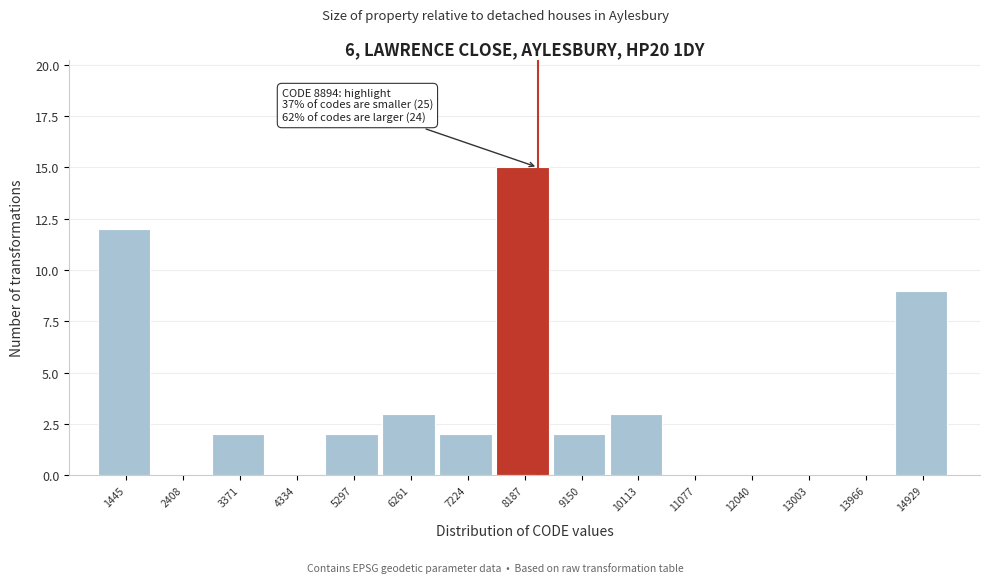

Reading right to left, transcribe all the data shown in this chart.

14929=9	13966=0	13003=0	12040=0	11077=0	10113=3	9150=2	8187=15	7224=2	6261=3	5297=2	4334=0	3371=2	2408=0	1445=12